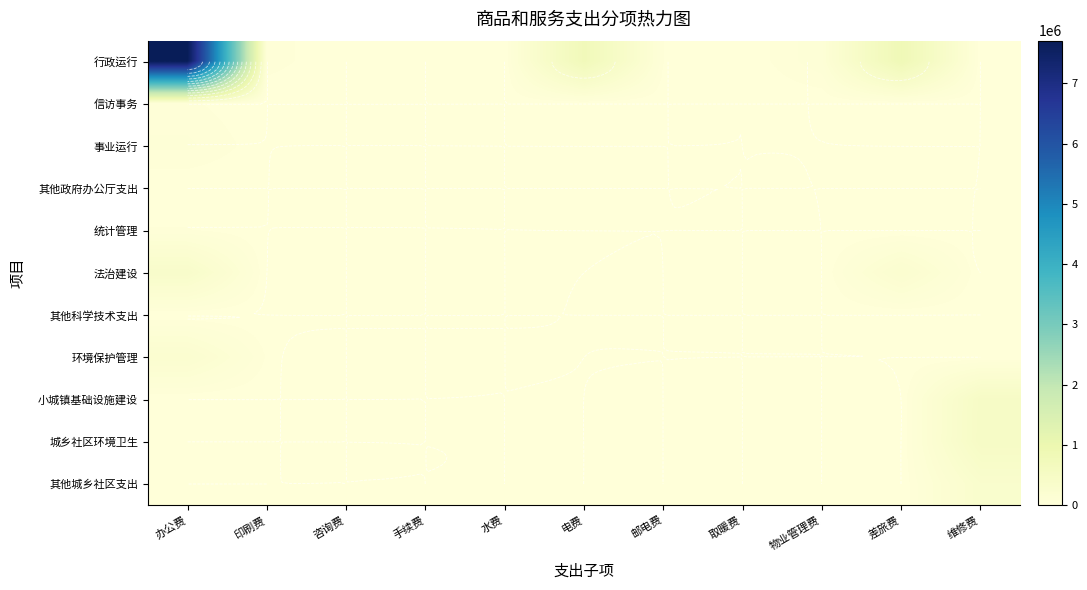

Which series has the largest range (max minus min)?

行政运行